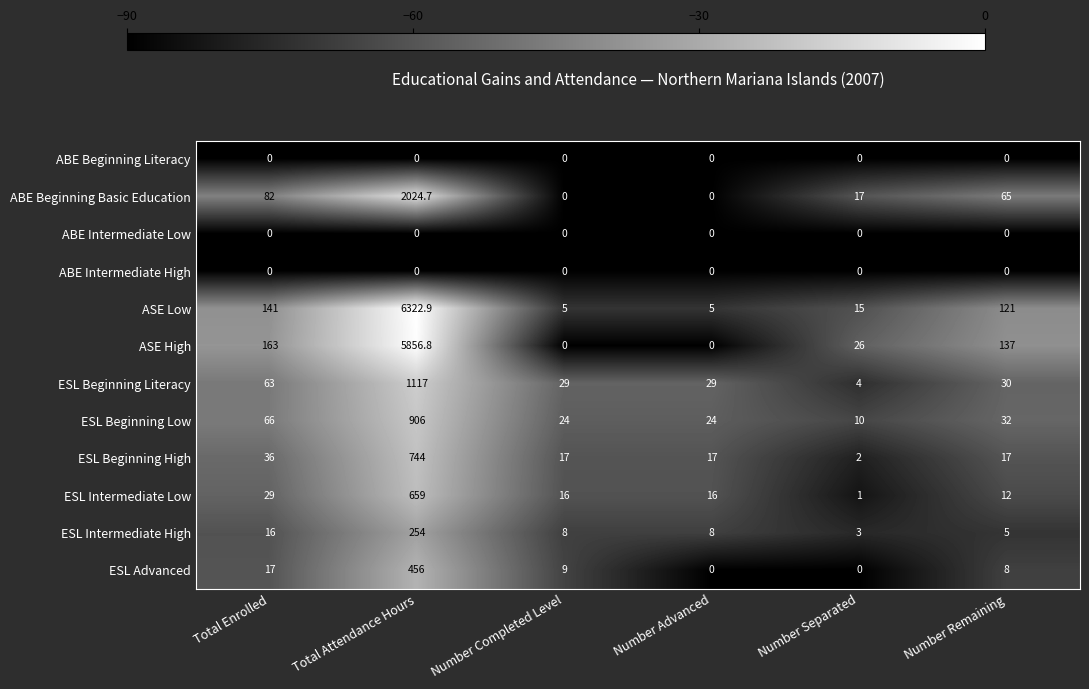

The ESL Beginning Literacy series shows 4.0 at Number Separated. True or false?

True